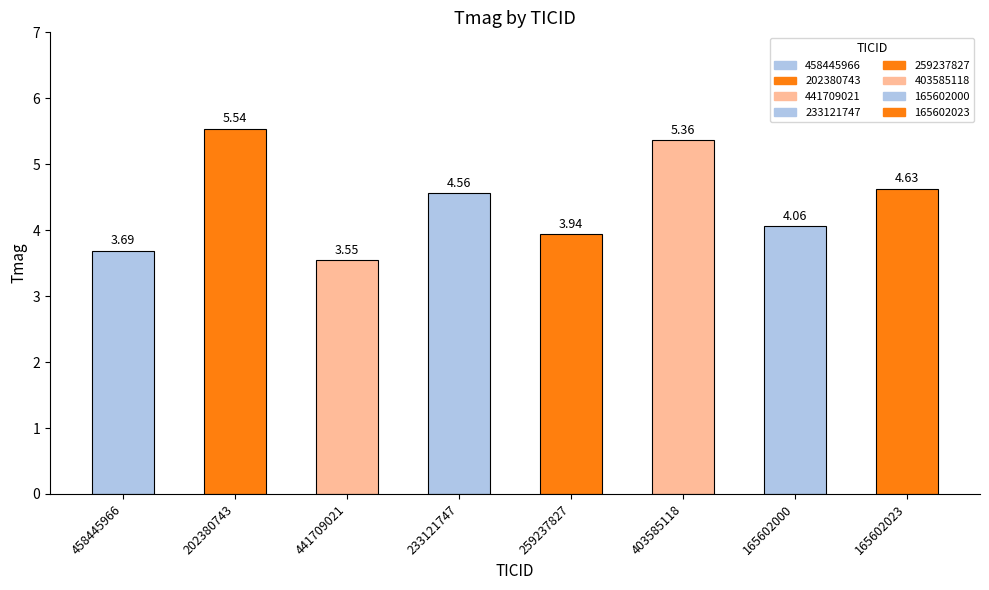

What is the ratio of the value at 259237827 to the value at 403585118?

0.7